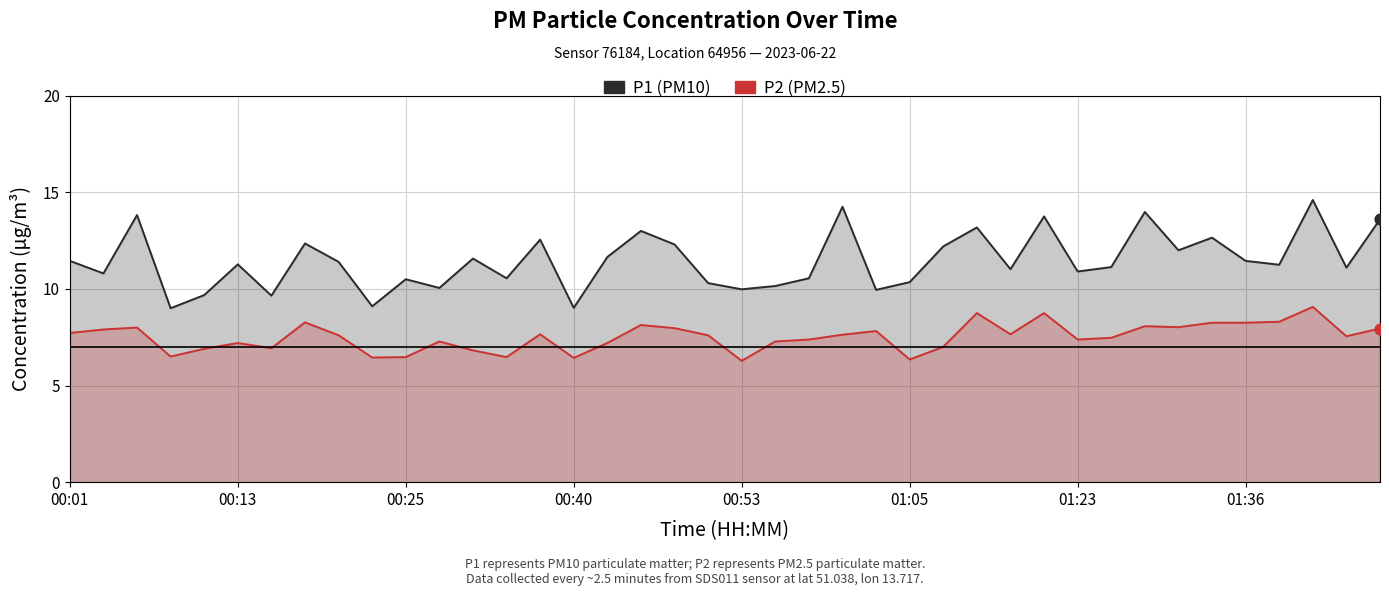

What is the total value across all series at 17?

21.1